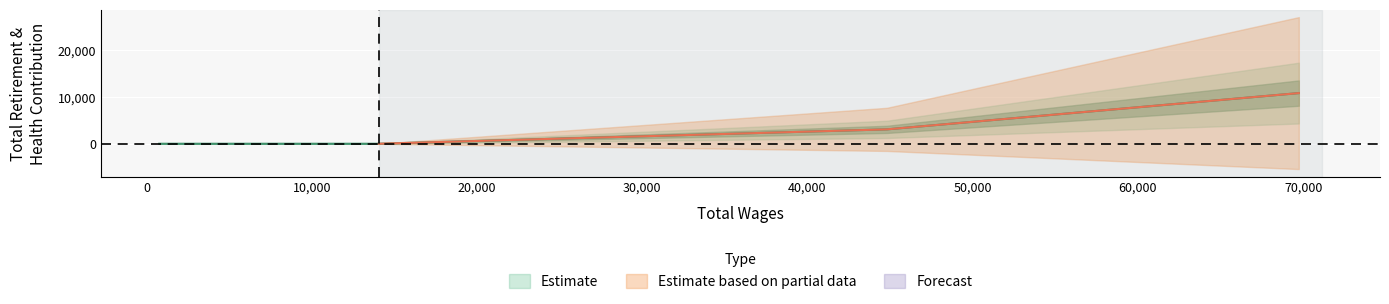

Rank the categories by value from highest to lowest.

69737.0, 44809.0, 14052.0, 11921.0, 9565.0, 3665.0, 3306.0, 2295.0, 1327.0, 773.0